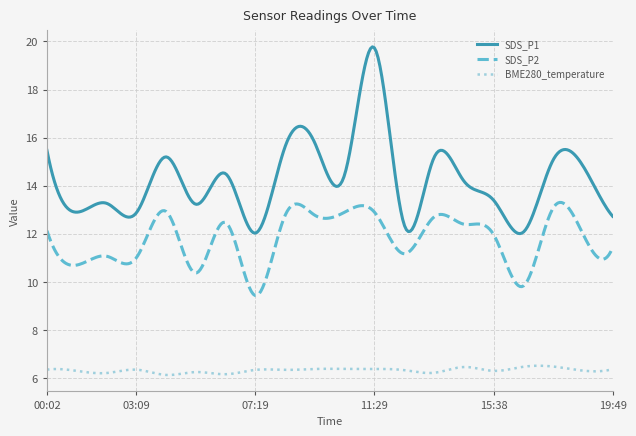

Rank the series by their average value, from lowest to highest.

BME280_temperature, SDS_P2, SDS_P1